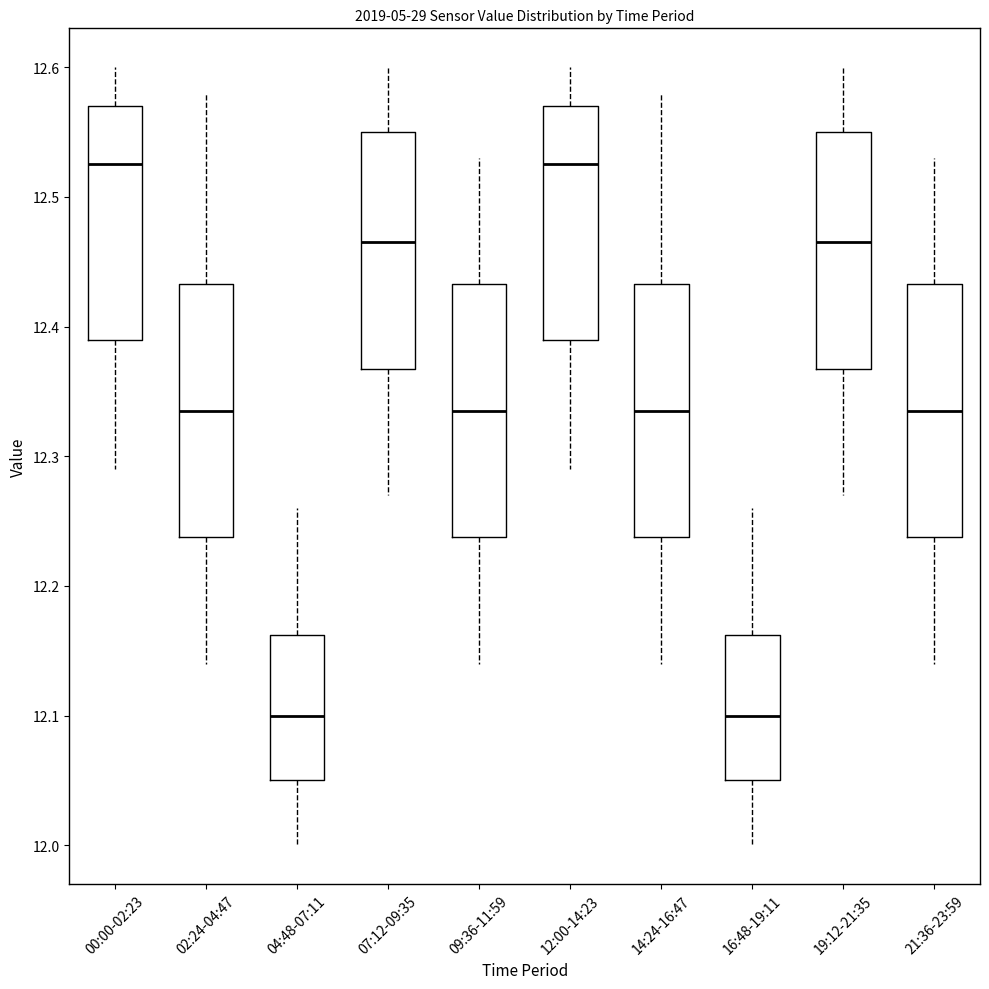

Reading left to right, read every box against the y-axis: the position of its median line, the range the box covers, and the ends of its whiskers. The values are not printed on the chart, so give them approximately, as read against the axis.

00:00-02:23: median 12.53, box 12.39 to 12.57, whiskers 12.29 to 12.60
02:24-04:47: median 12.34, box 12.24 to 12.43, whiskers 12.14 to 12.58
04:48-07:11: median 12.10, box 12.05 to 12.16, whiskers 12.00 to 12.26
07:12-09:35: median 12.47, box 12.37 to 12.55, whiskers 12.27 to 12.60
09:36-11:59: median 12.34, box 12.24 to 12.43, whiskers 12.14 to 12.53
12:00-14:23: median 12.53, box 12.39 to 12.57, whiskers 12.29 to 12.60
14:24-16:47: median 12.34, box 12.24 to 12.43, whiskers 12.14 to 12.58
16:48-19:11: median 12.10, box 12.05 to 12.16, whiskers 12.00 to 12.26
19:12-21:35: median 12.47, box 12.37 to 12.55, whiskers 12.27 to 12.60
21:36-23:59: median 12.34, box 12.24 to 12.43, whiskers 12.14 to 12.53